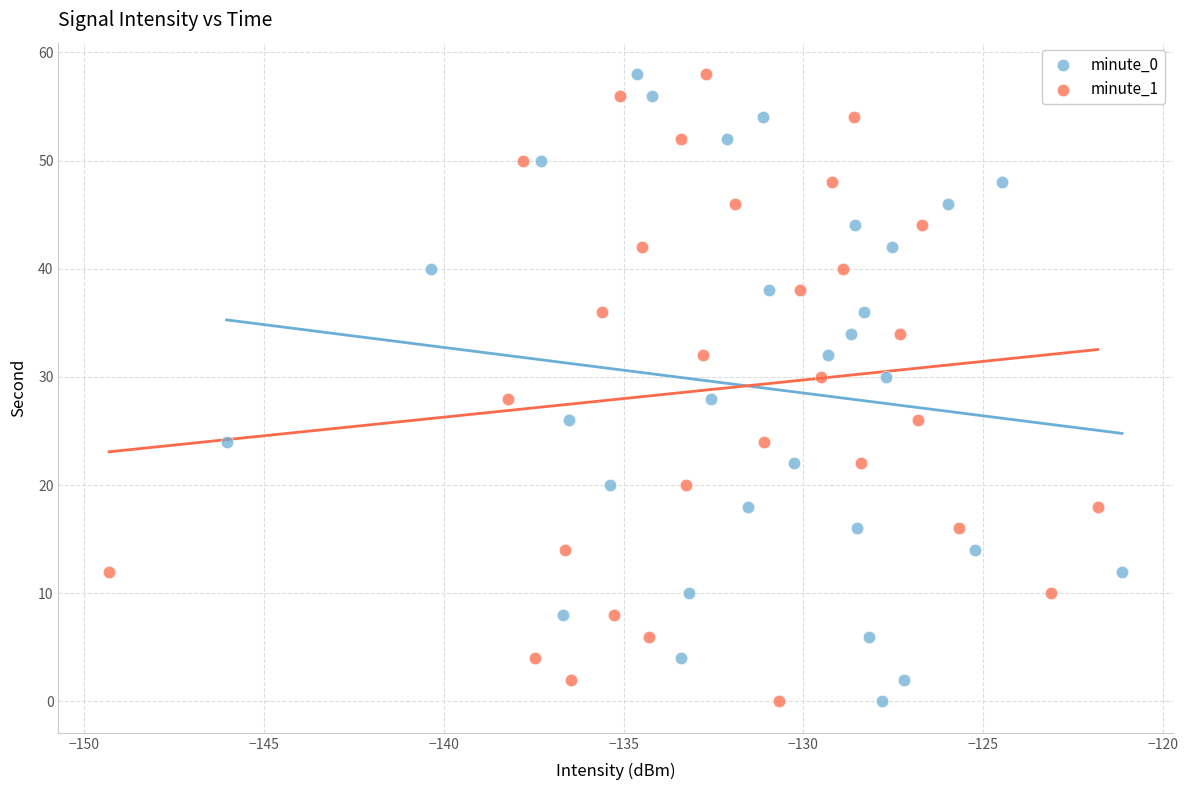

What are all the series names shown in the legend?

minute_0, minute_1